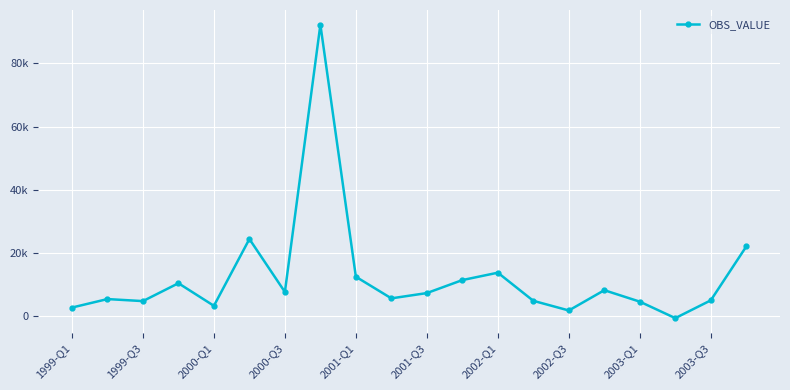

What is the difference between the maximum and second lowest values?

90464